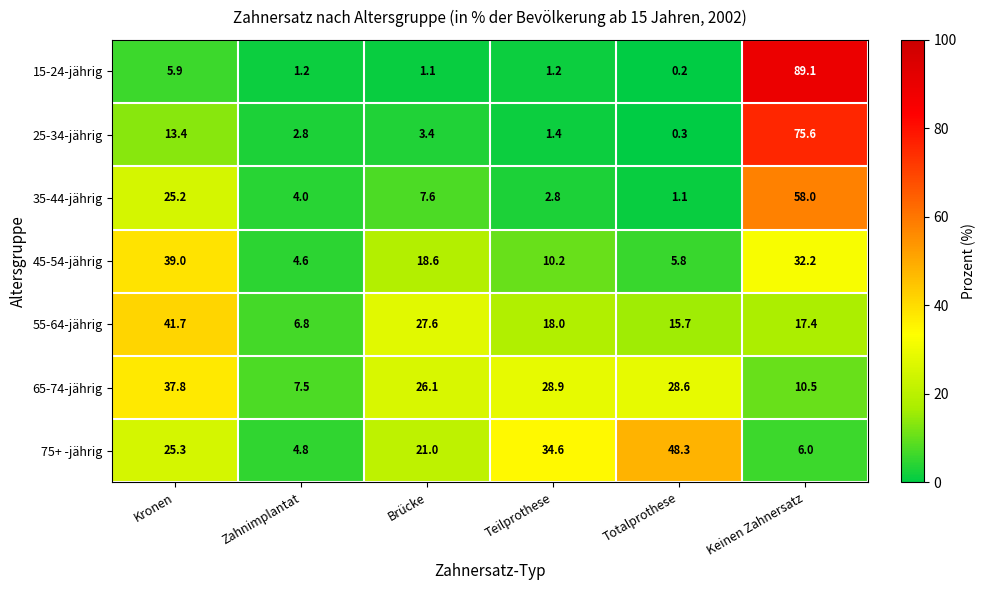

How many values in the 75+ -jährig series are below 25?

3